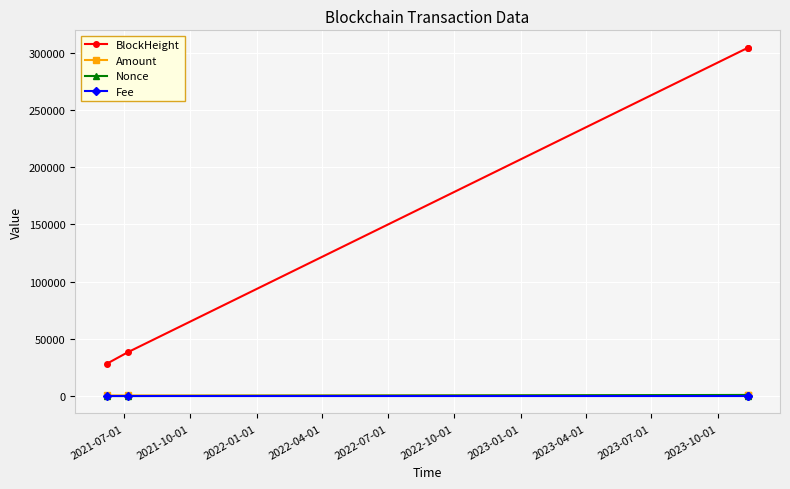

True or false: Fee and BlockHeight intersect in this chart.

False